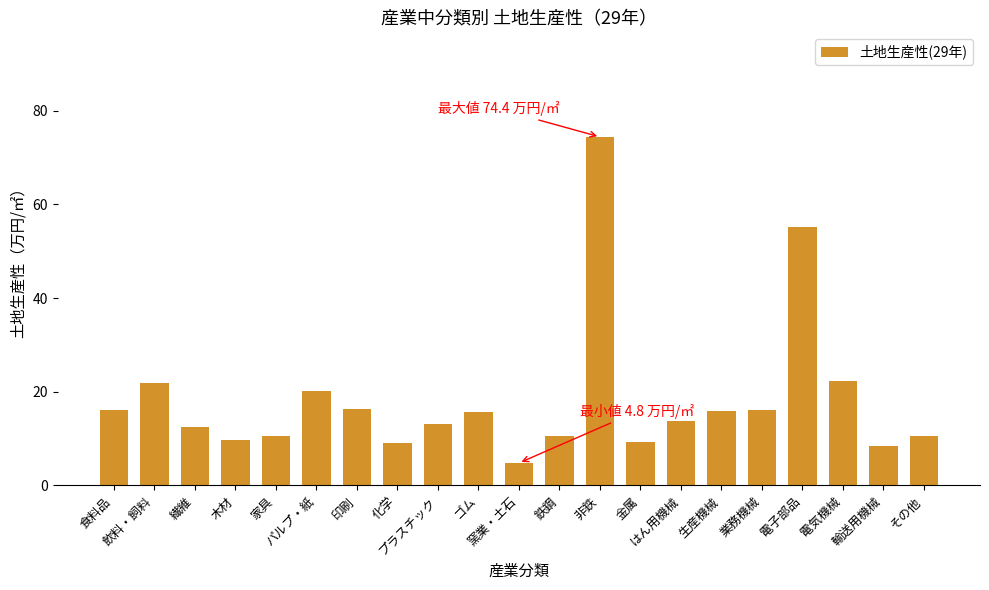

What is the average value?

18.4